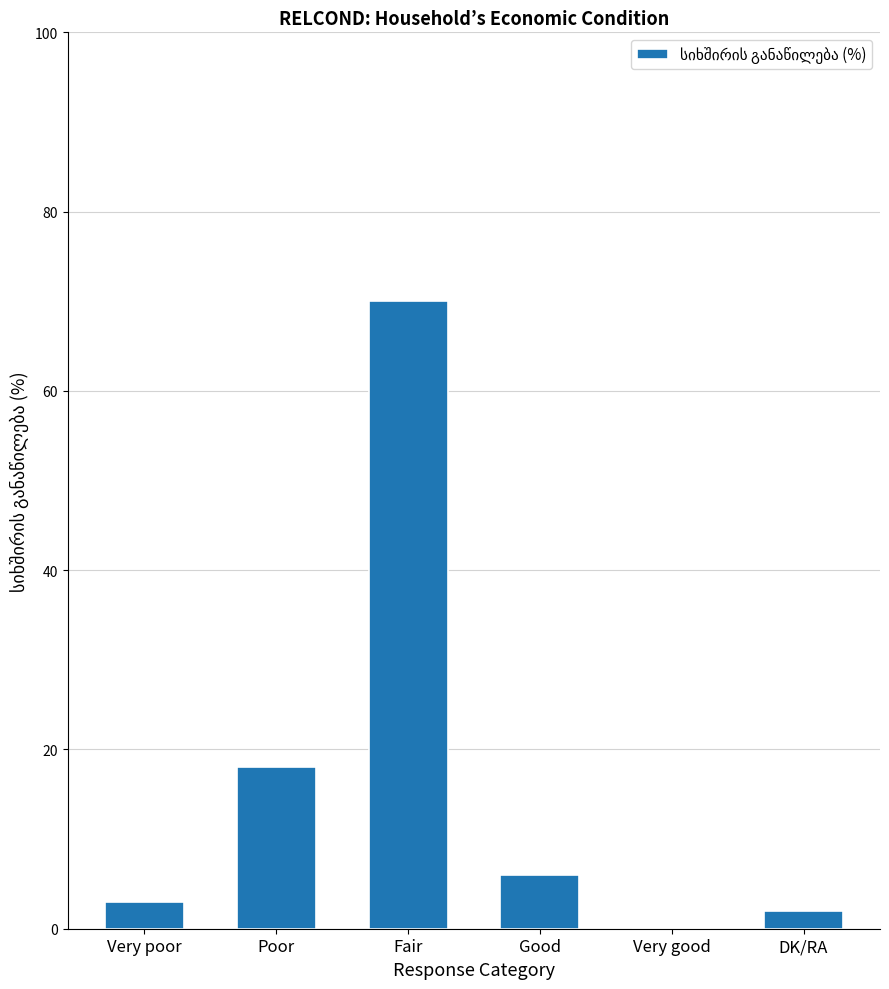

Reading left to right, extract all data points from this chart.

3	18	70	6	0	2